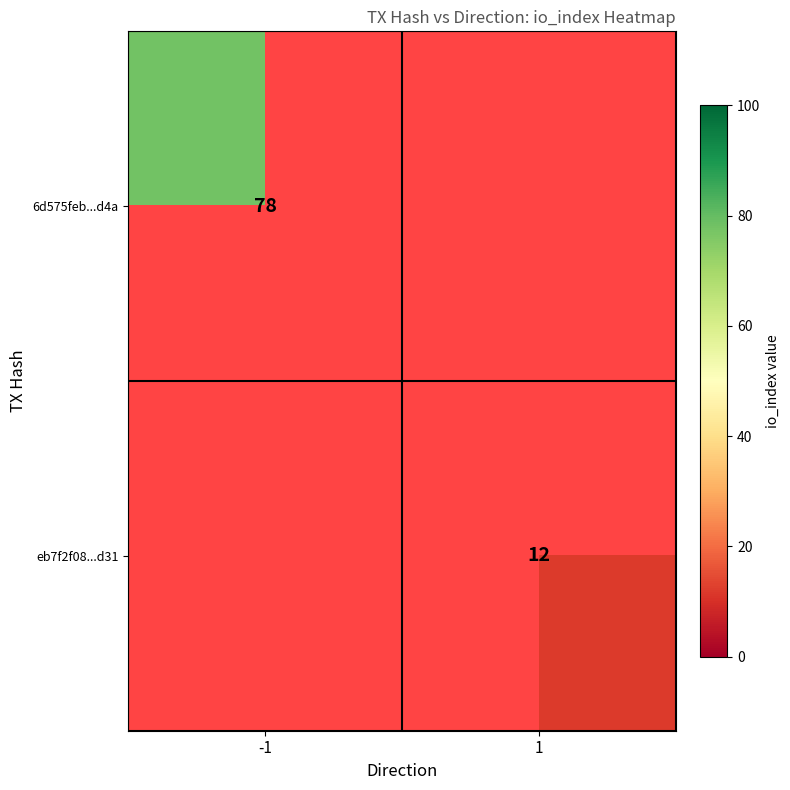

Is it true that 6d575feb...d4a equals 119 at -1?

False